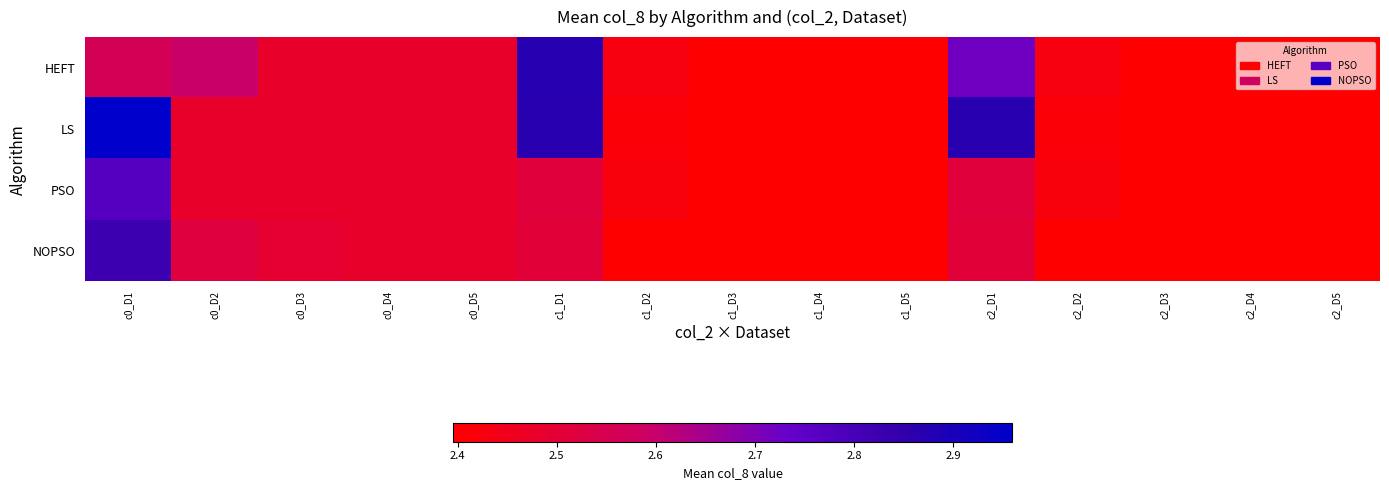

Which series changed the most between c1_D5 and c2_D2?

HEFT